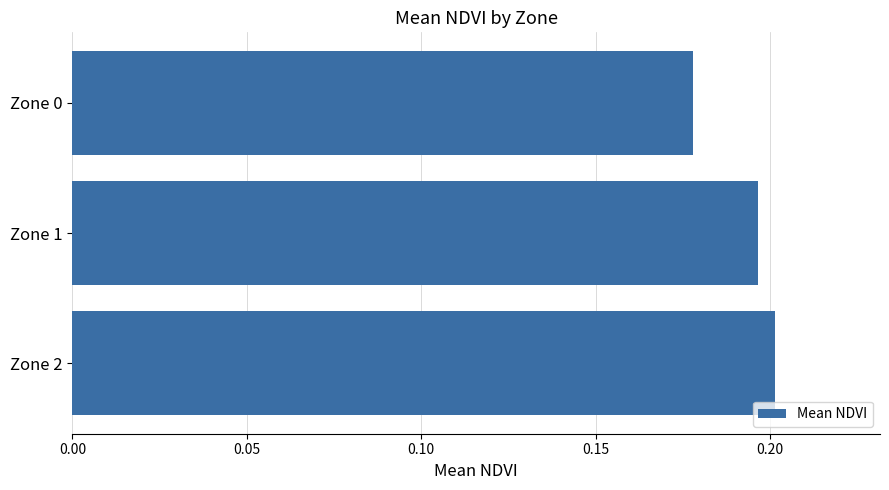

List the labels in order of value, smallest first.

Zone 0, Zone 1, Zone 2